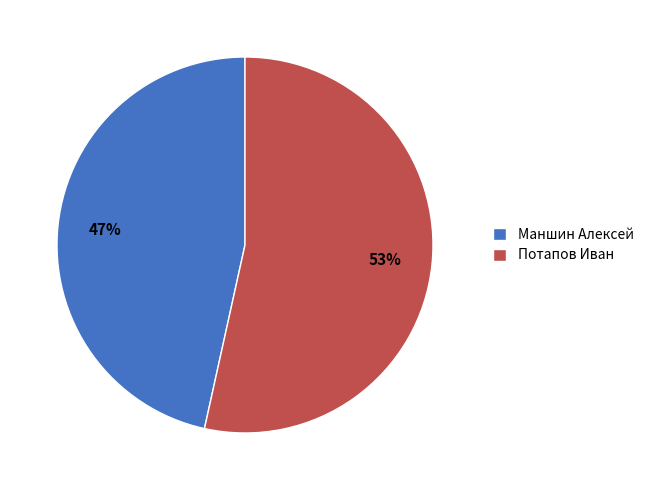

Is Потапов Иван the majority of the pie?

Yes